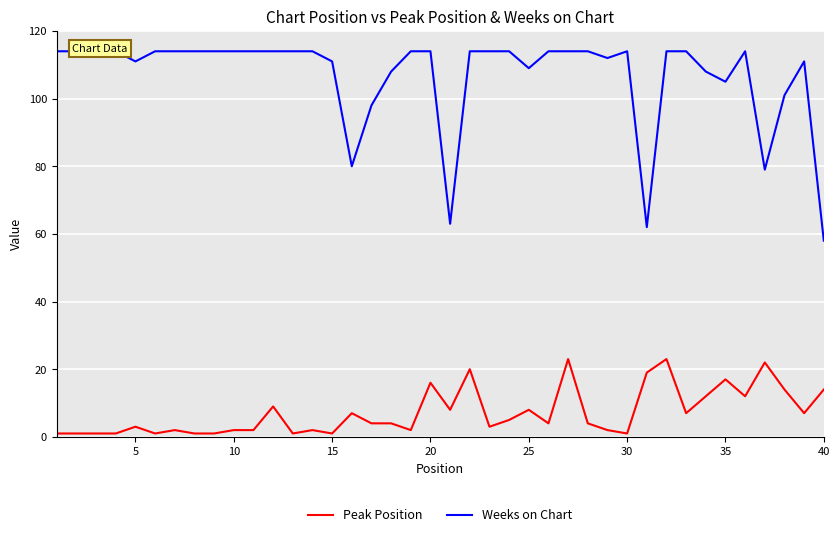

Rank the series by their average value, from highest to lowest.

Weeks on Chart, Peak Position